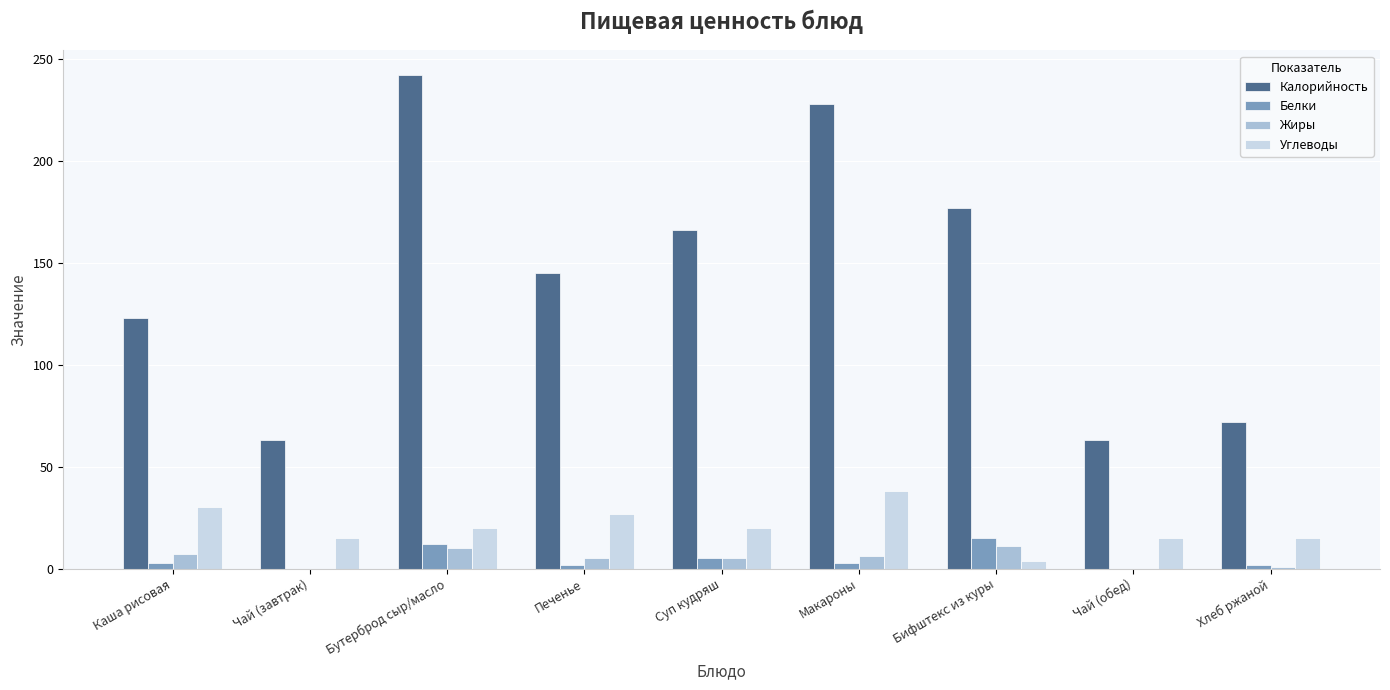

How many series are shown in this chart?

4